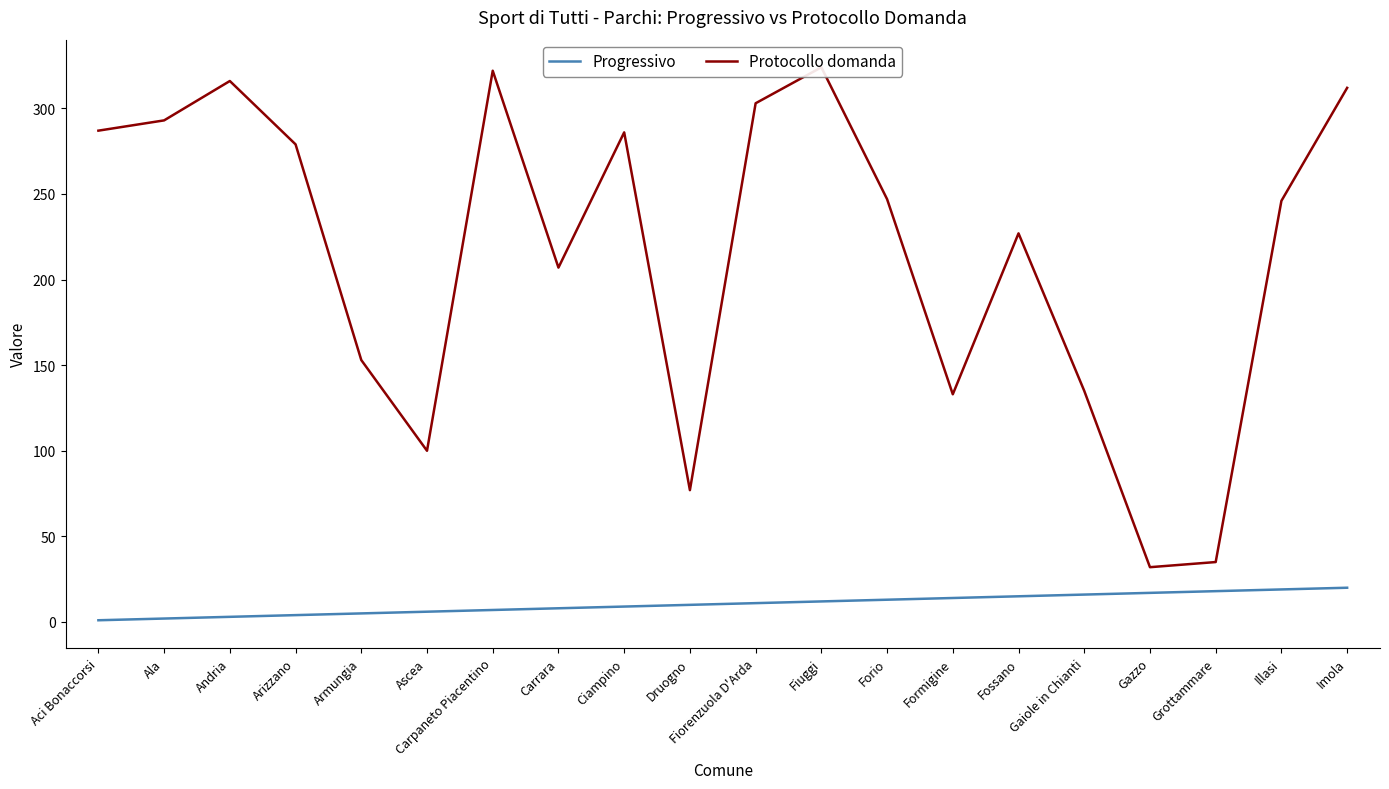

What is the total value across all series at Fiorenzuola D'Arda?

314